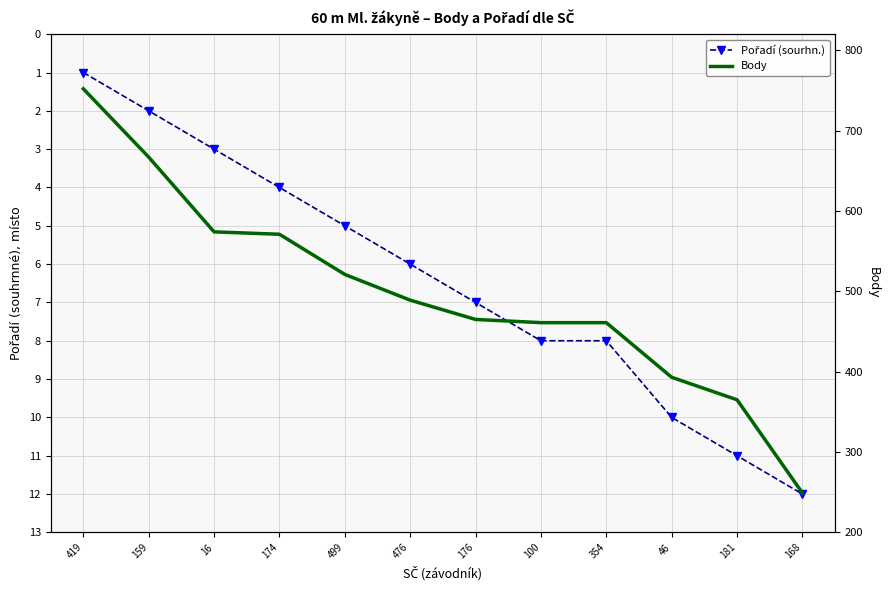

Reading right to left, list all the values displayed in this chart.

Pořadí (sourhn.): 12	11	10	8	8	7	6	5	4	3	2	1
Body: 249	365	393	461	461	465	489	521	571	574	667	752